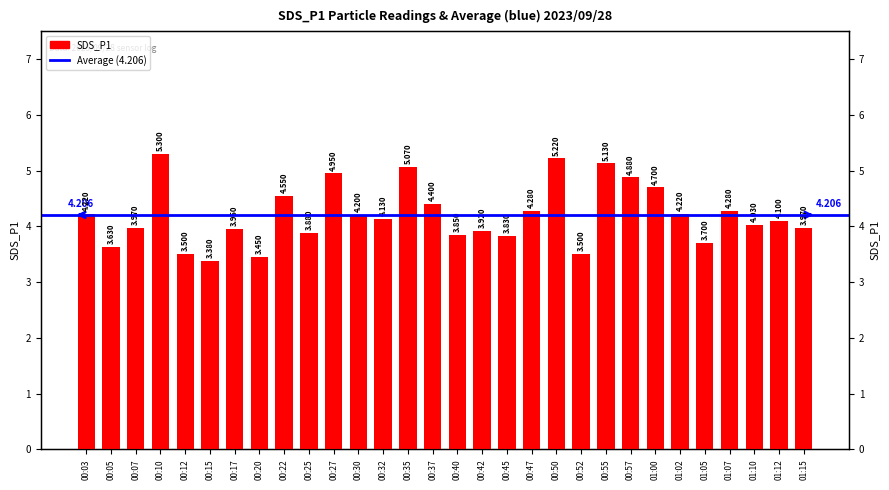

What is the value of the 23rd bar from the left?

4.9